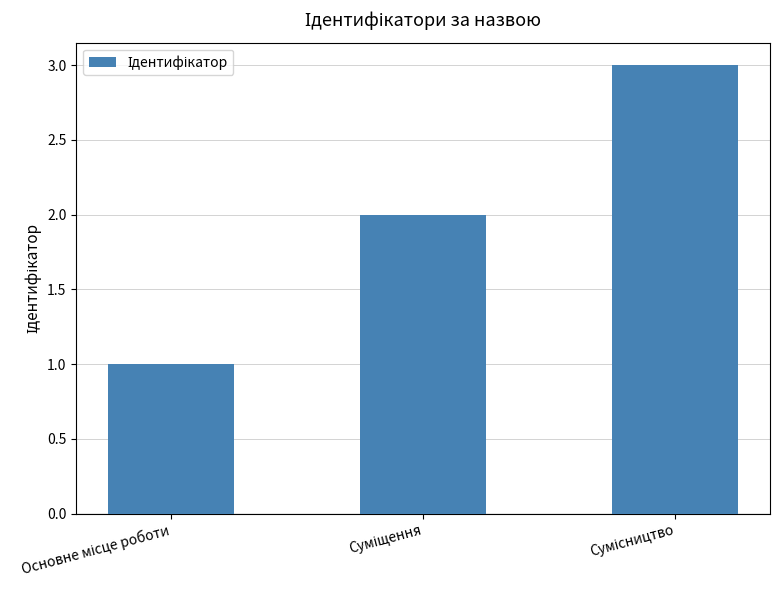

What is the maximum value shown in the chart?

3